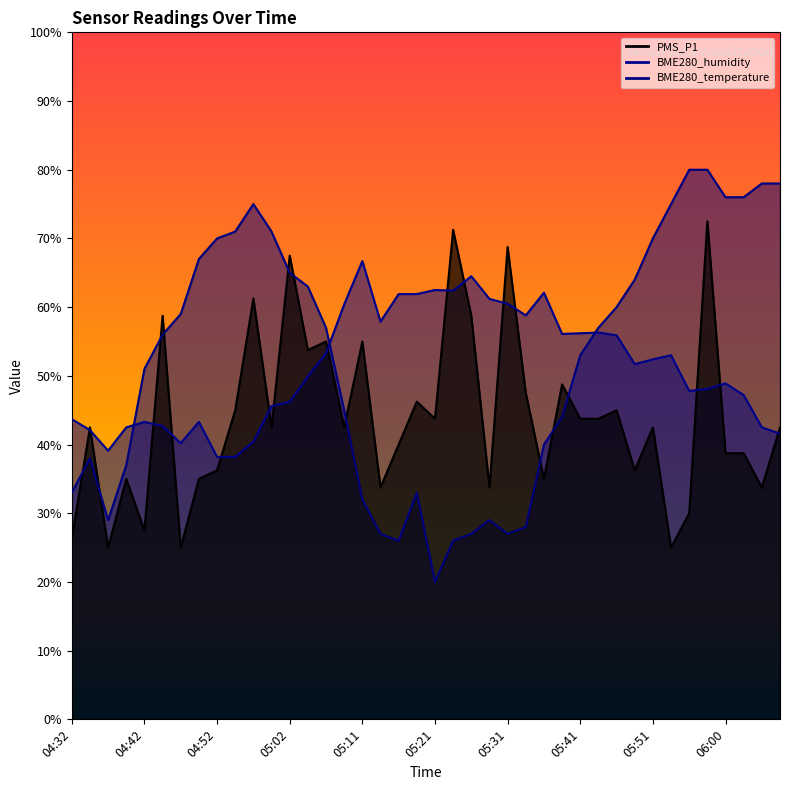

In PMS_P1, how many points are lower than both neighbors (excluding endpoints)?

13